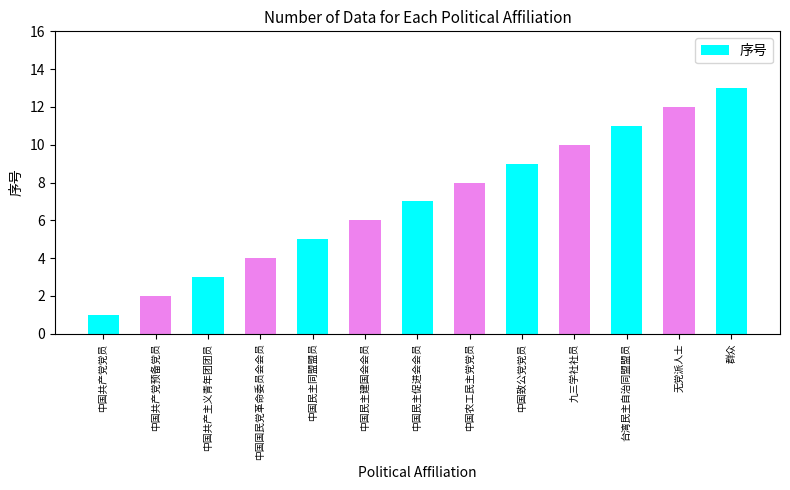

What is the smallest value displayed?

1